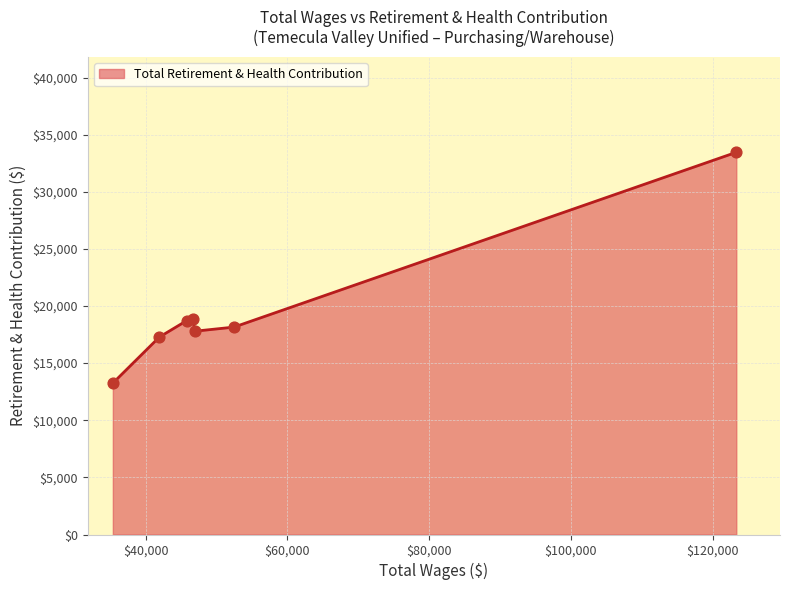

What is the sum of all values?

137528